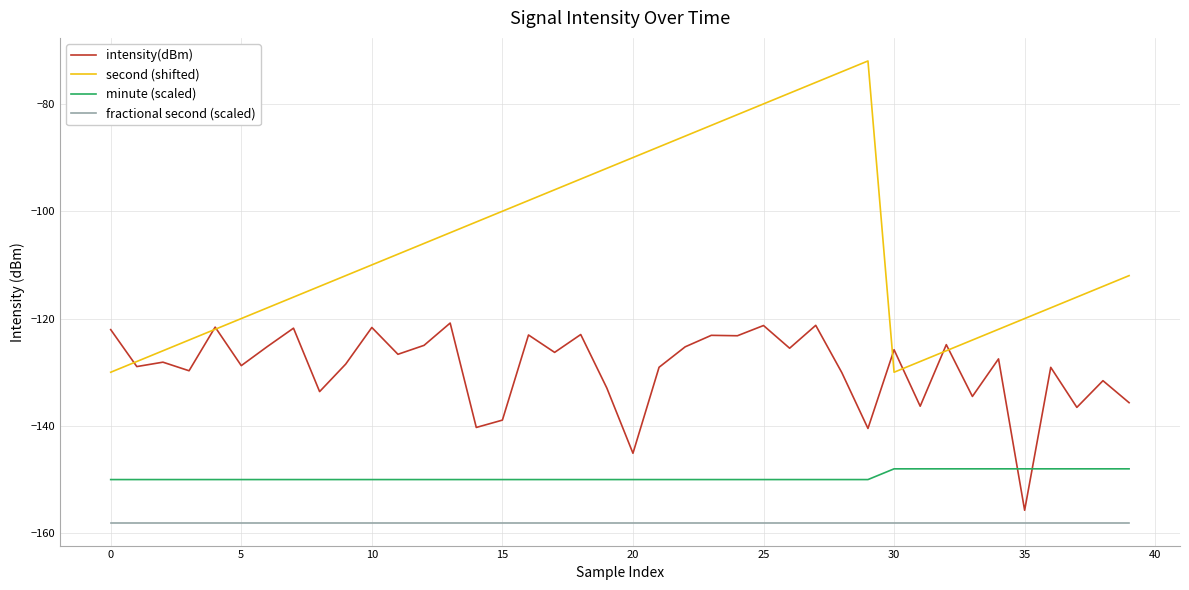

True or false: second (shifted) and minute (scaled) intersect in this chart.

False